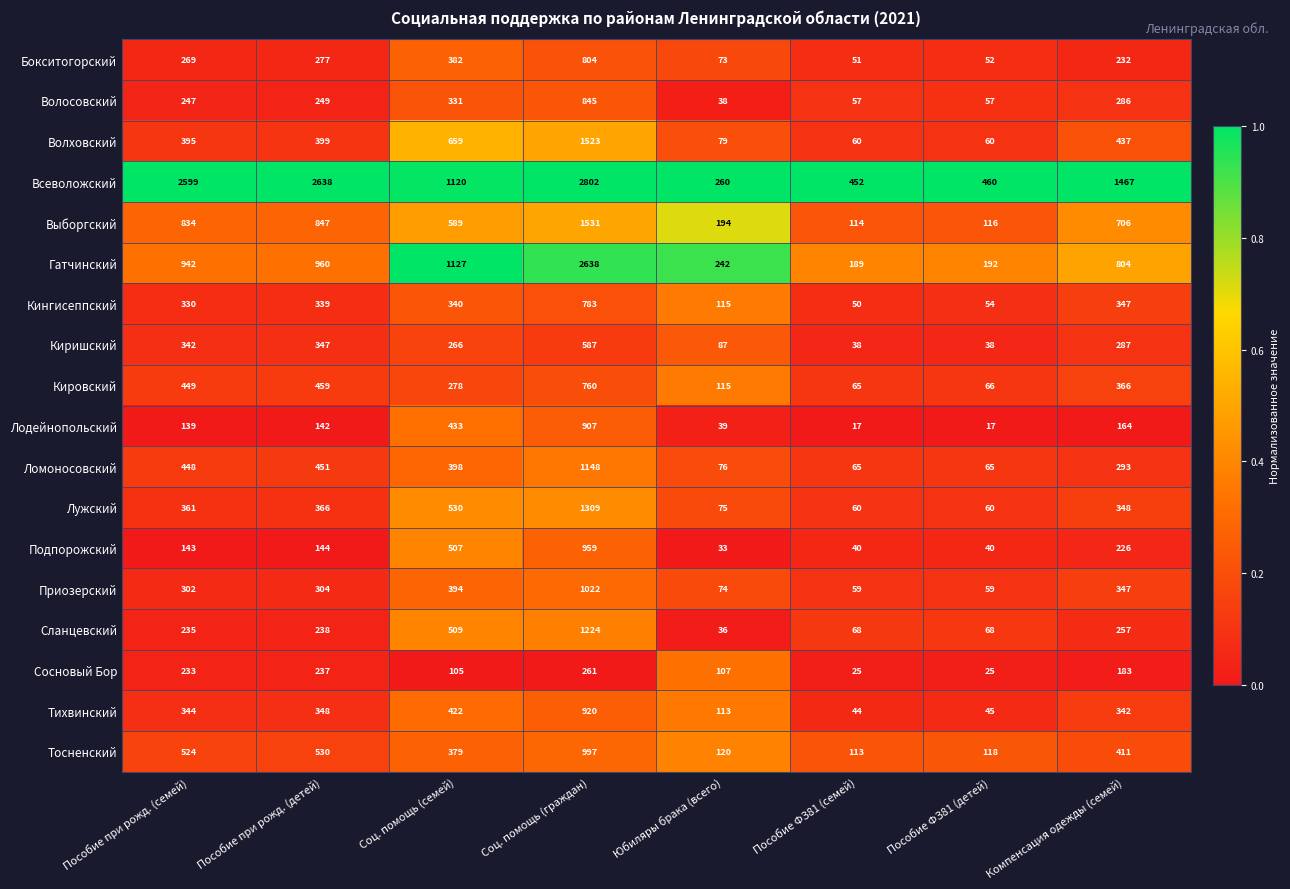

How many data points does each series have?

8